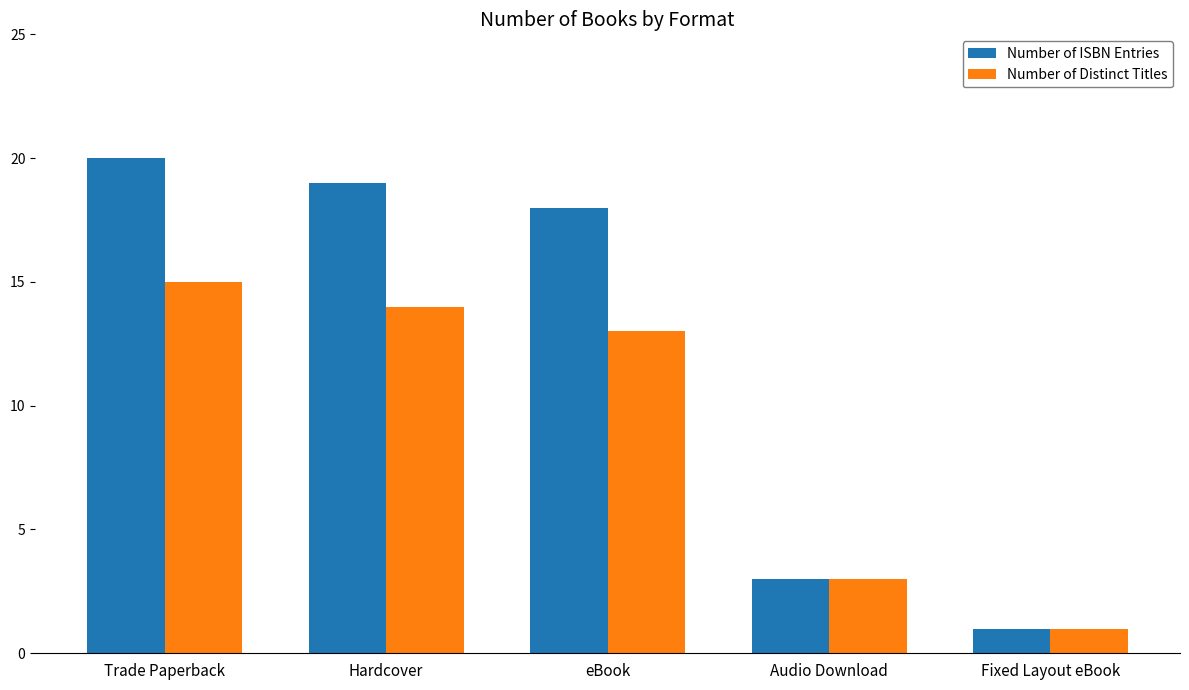

Rank the series by their maximum value, from highest to lowest.

Number of ISBN Entries, Number of Distinct Titles